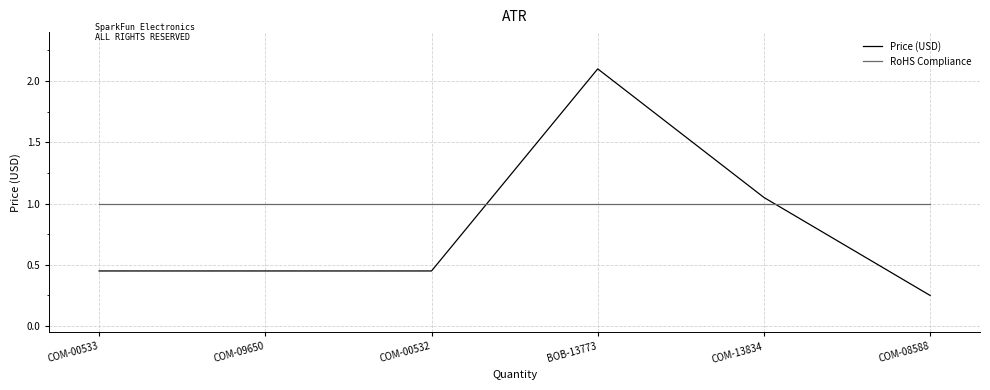

Which series has the largest range (max minus min)?

Price (USD)